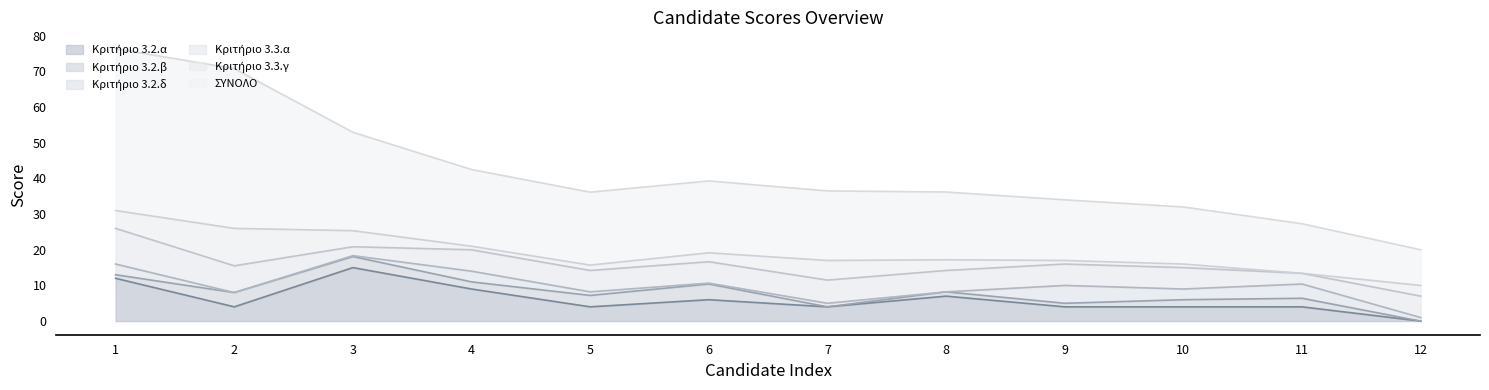

The Κριτήριο 3.2.δ series shows 0.6 at 12. True or false?

False